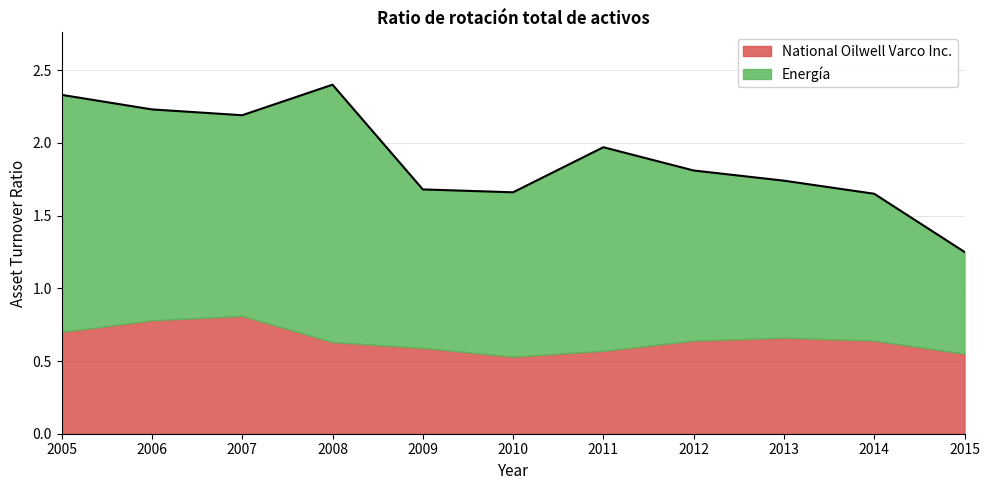

Does the chart have visible grid lines?

Yes